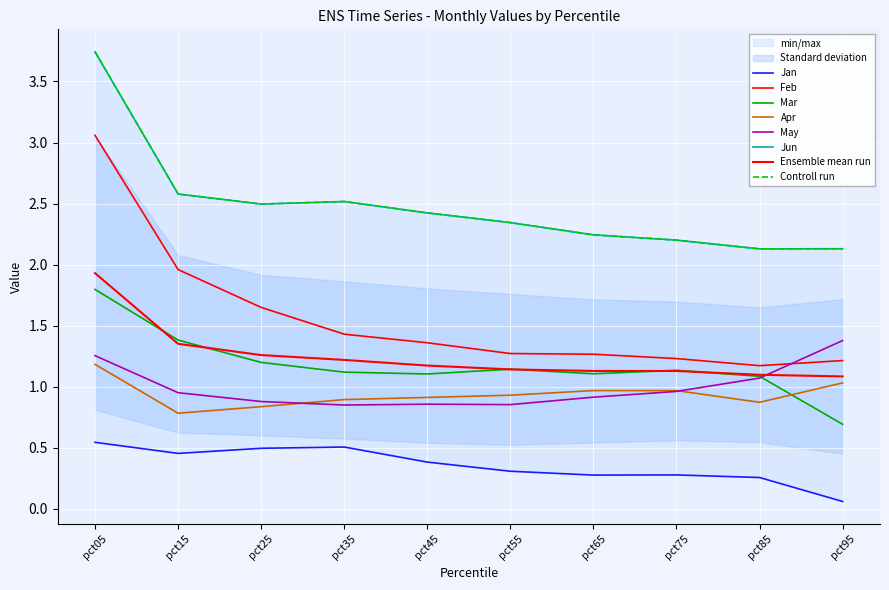

True or false: Apr and Jan cross at least once.

False